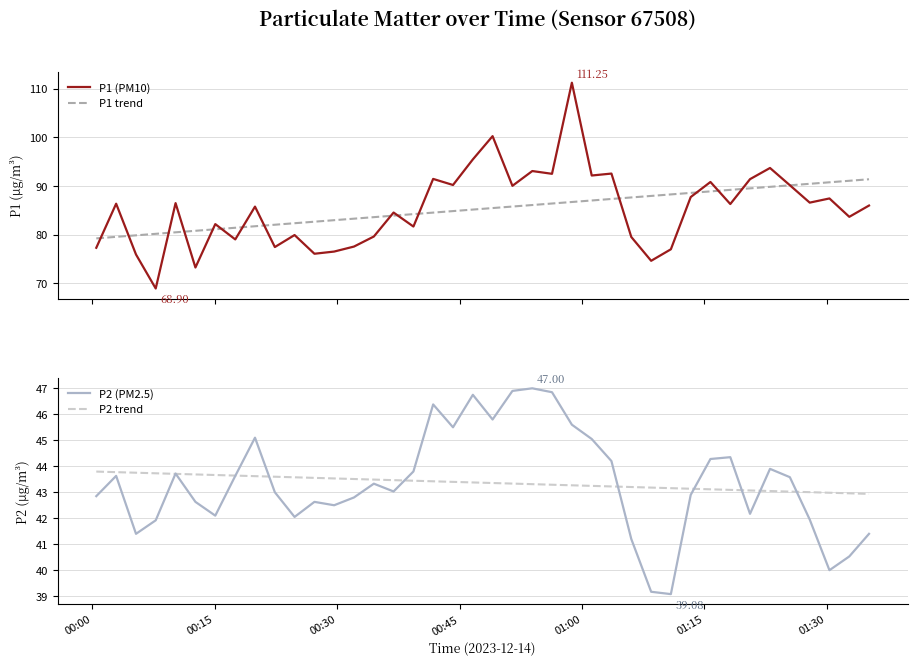

What is the difference between the maximum and second lowest values in the P2 trend series?

0.8